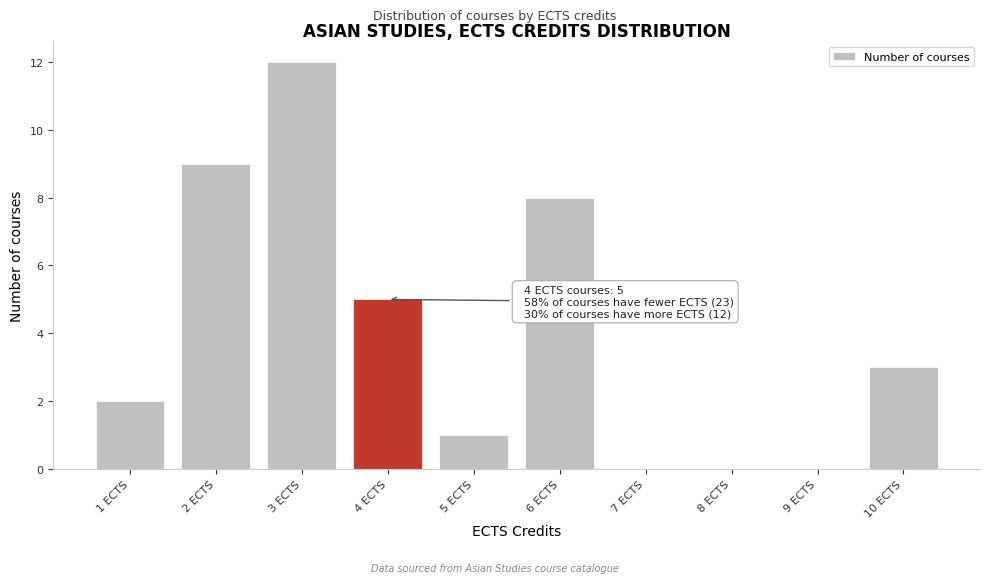

Over which range of the x-axis is the bar tallest?

2.5 to 3.5